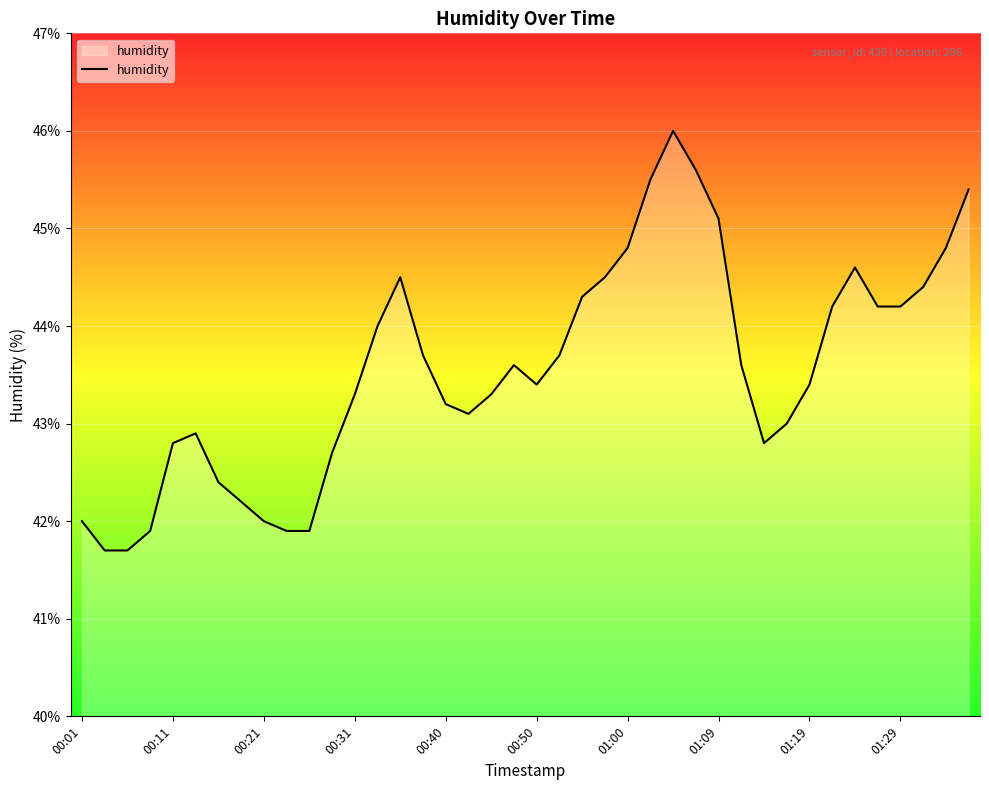

Reading left to right, list all the values displayed in this chart.

42.0	41.7	41.7	41.9	42.8	42.9	42.4	42.2	42.0	41.9	41.9	42.7	43.3	44.0	44.5	43.7	43.2	43.1	43.3	43.6	43.4	43.7	44.3	44.5	44.8	45.5	46.0	45.6	45.1	43.6	42.8	43.0	43.4	44.2	44.6	44.2	44.2	44.4	44.8	45.4